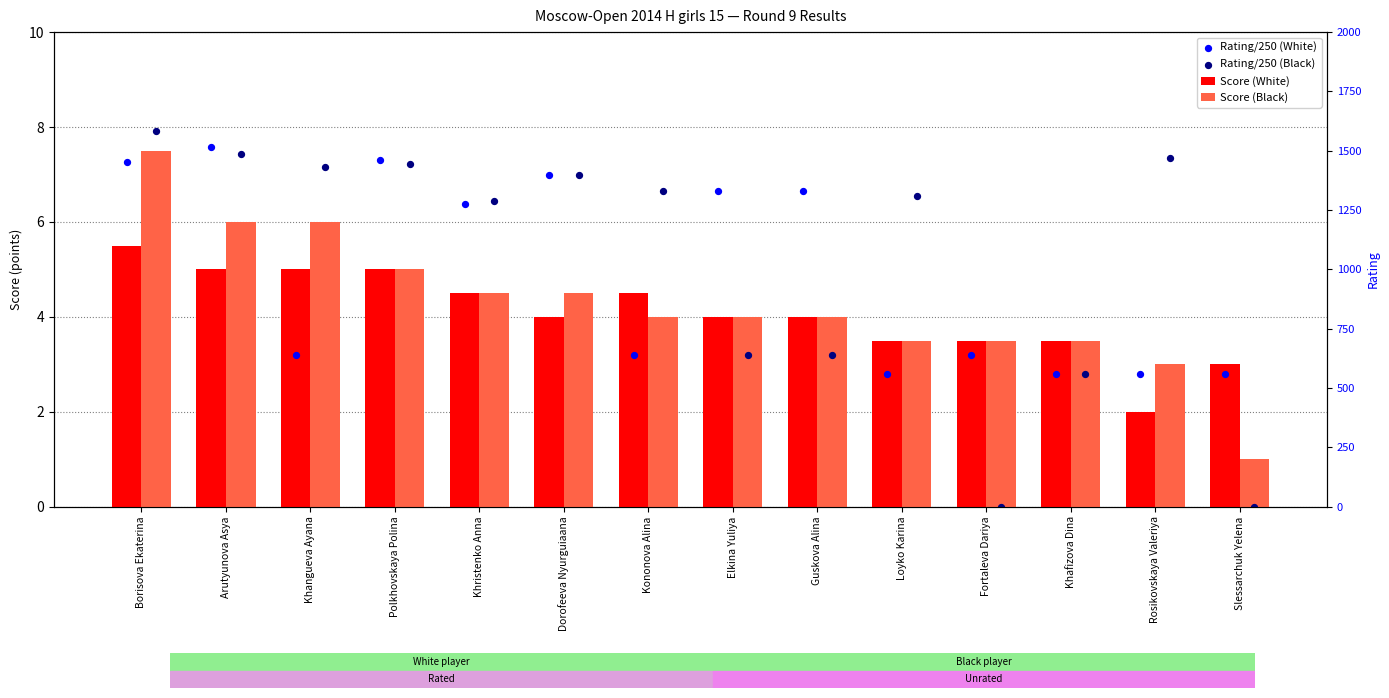

Which series has the largest Y range (max minus min)?

Rating/250 (Black)